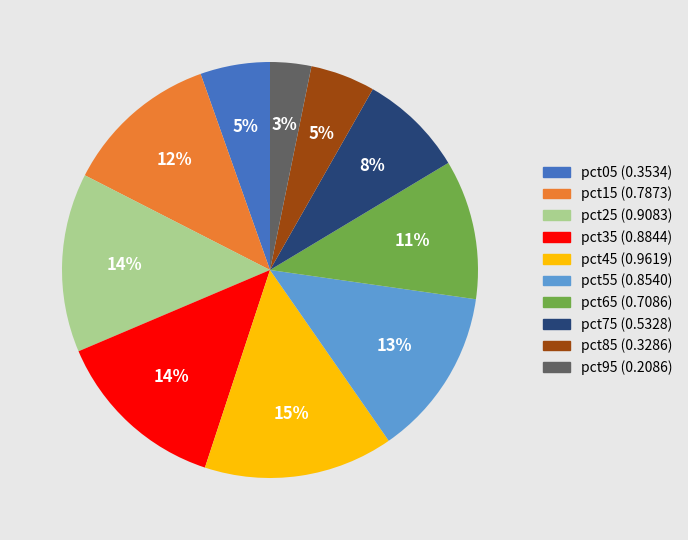

Which category has the biggest portion of the pie?

pct45